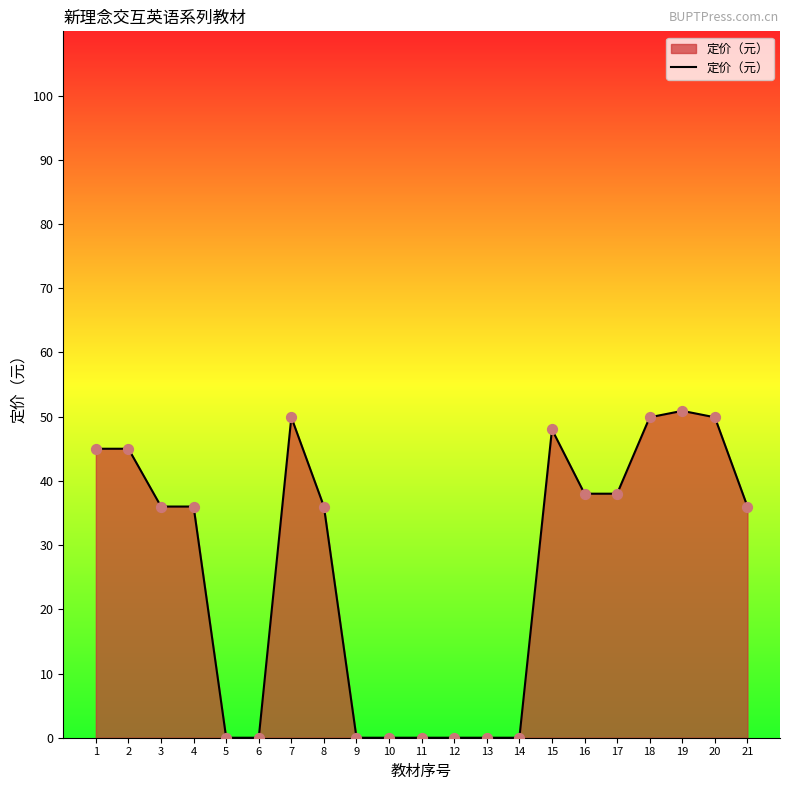

Which has a higher value, 12 or 4?

4